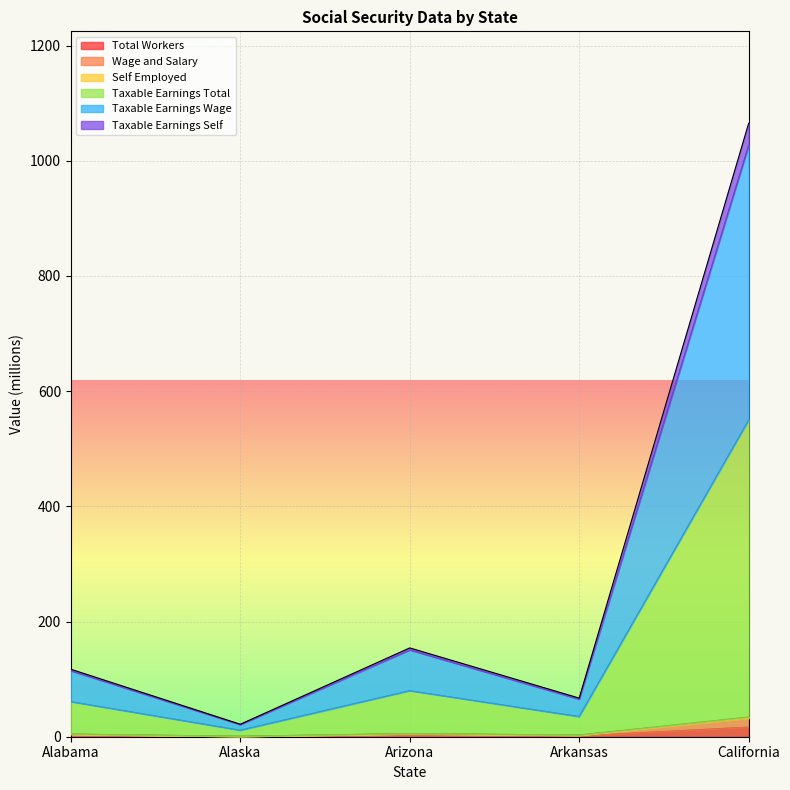

Where is the first local maximum for Self Employed?

Arizona